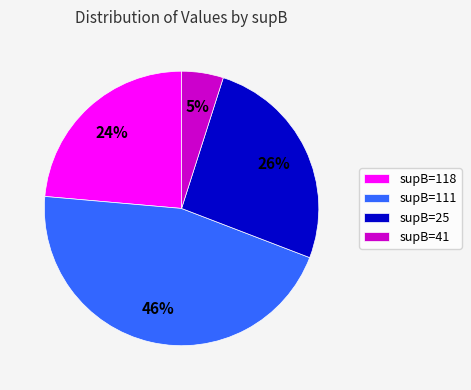

True or false: supB=111 accounts for 37% of the total.

False